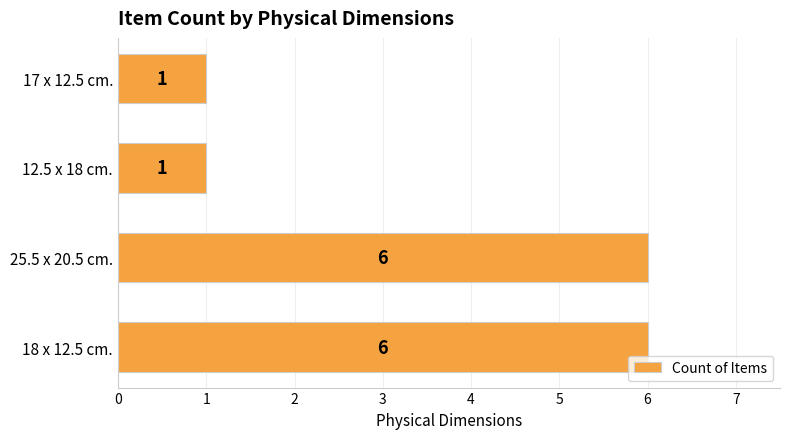

What is the maximum value shown in the chart?

6